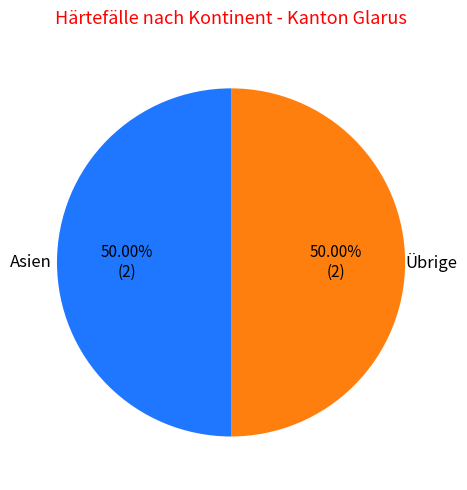

Which category has the biggest portion of the pie?

Asien